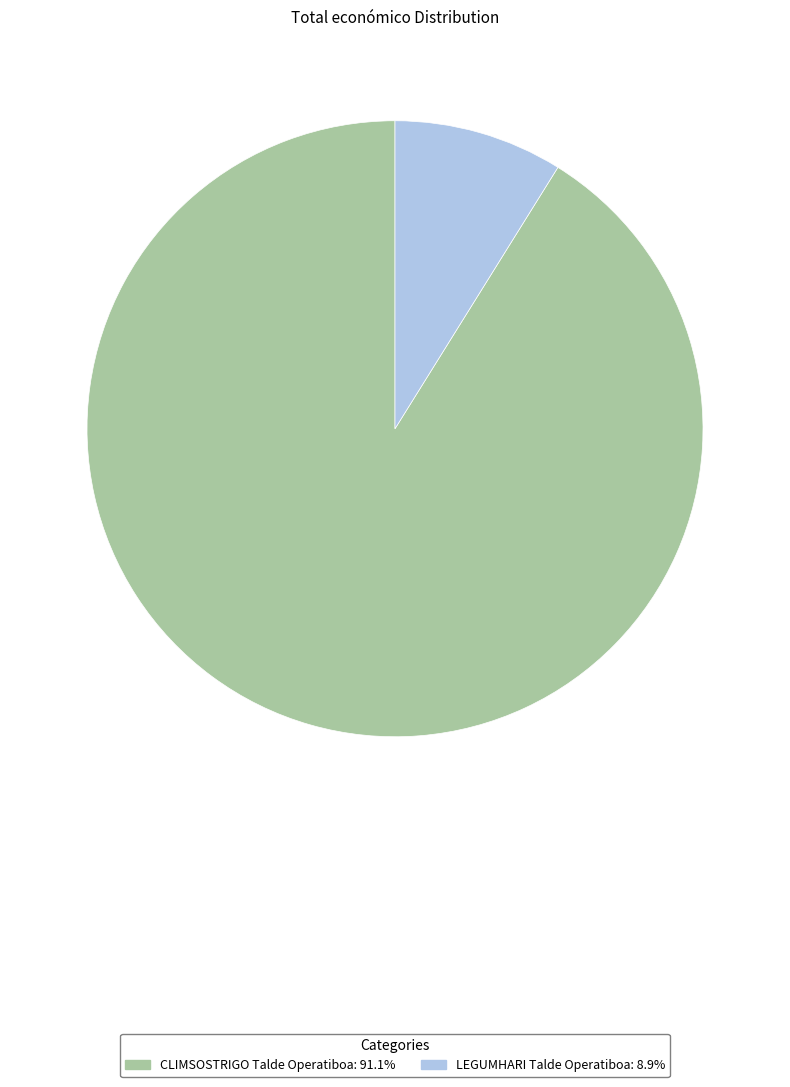

True or false: LEGUMHARI Talde Operatiboa accounts for 9% of the total.

True